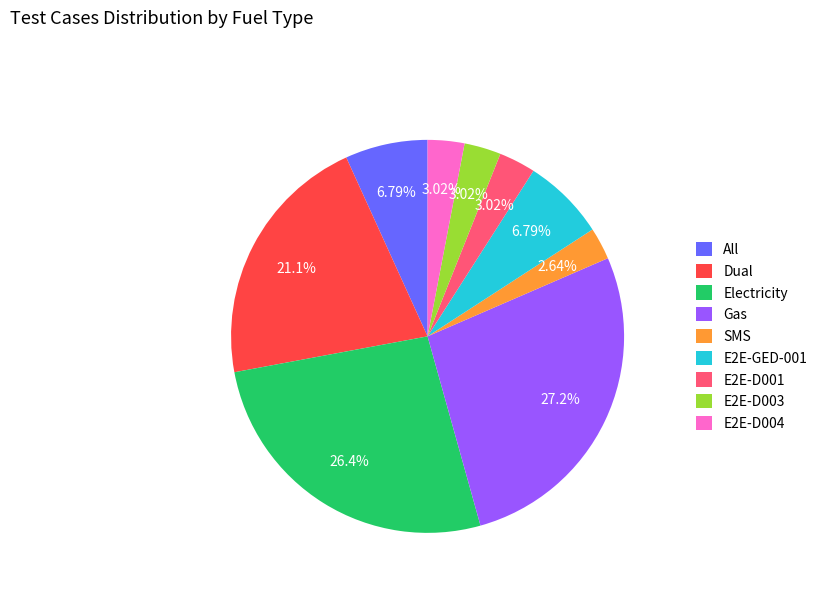

Is E2E-D004 the majority of the pie?

No